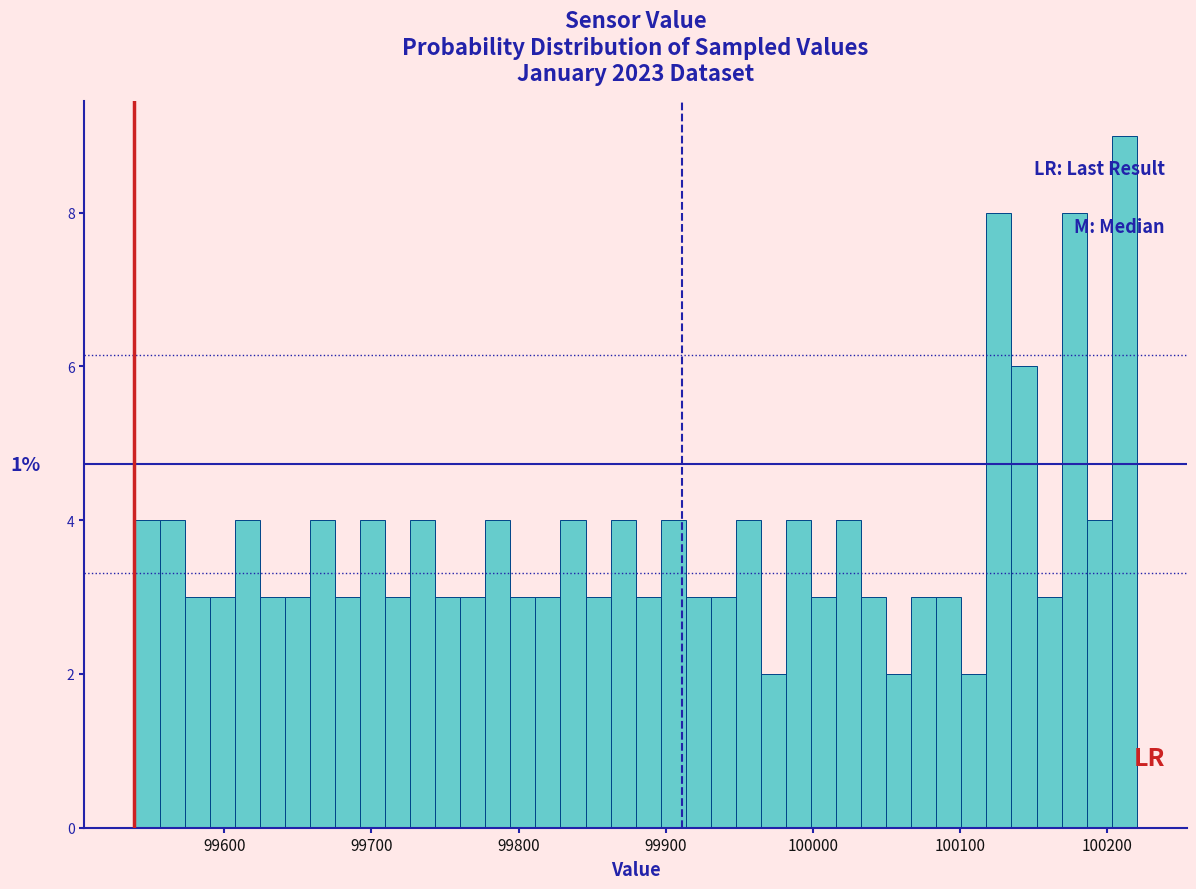

Around what value on the x-axis is the tallest bar? Give the approximate position of its centre, as read against the axis.

100210